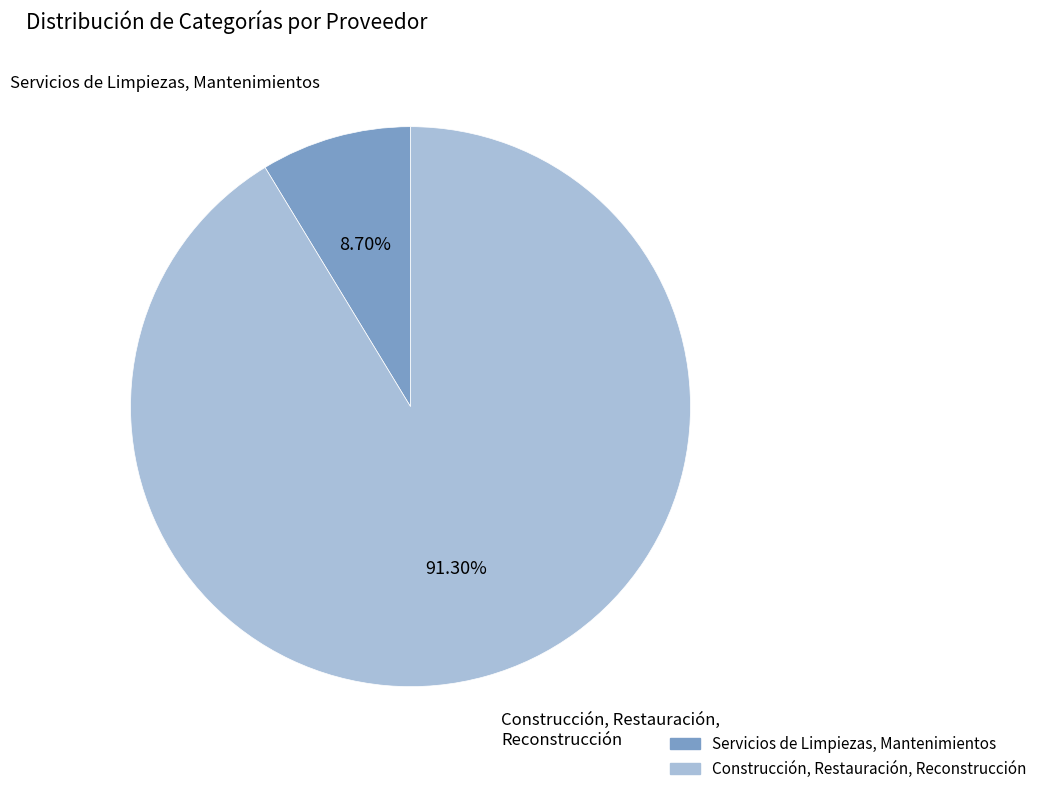

True or false: Construcción, Restauración, Reconstrucción accounts for 79% of the total.

False